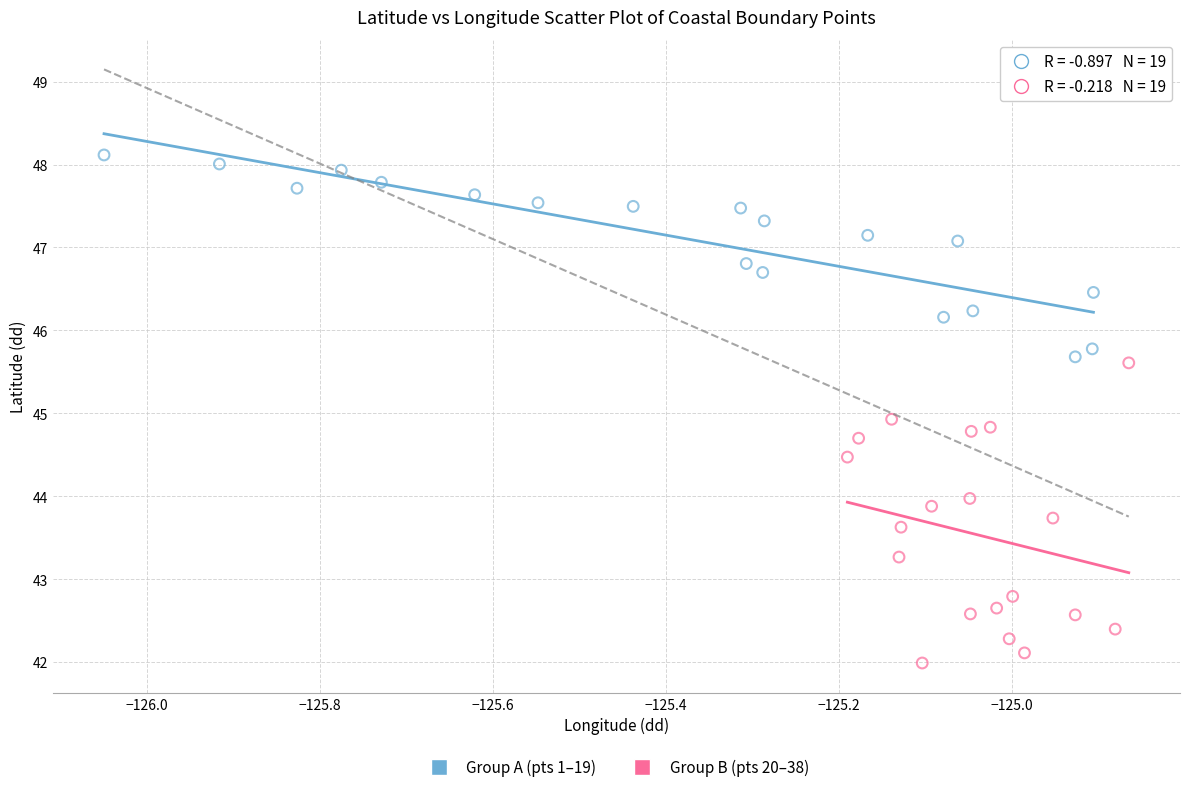

Which series reaches the minimum Y coordinate?

Group B (pts 20–38)